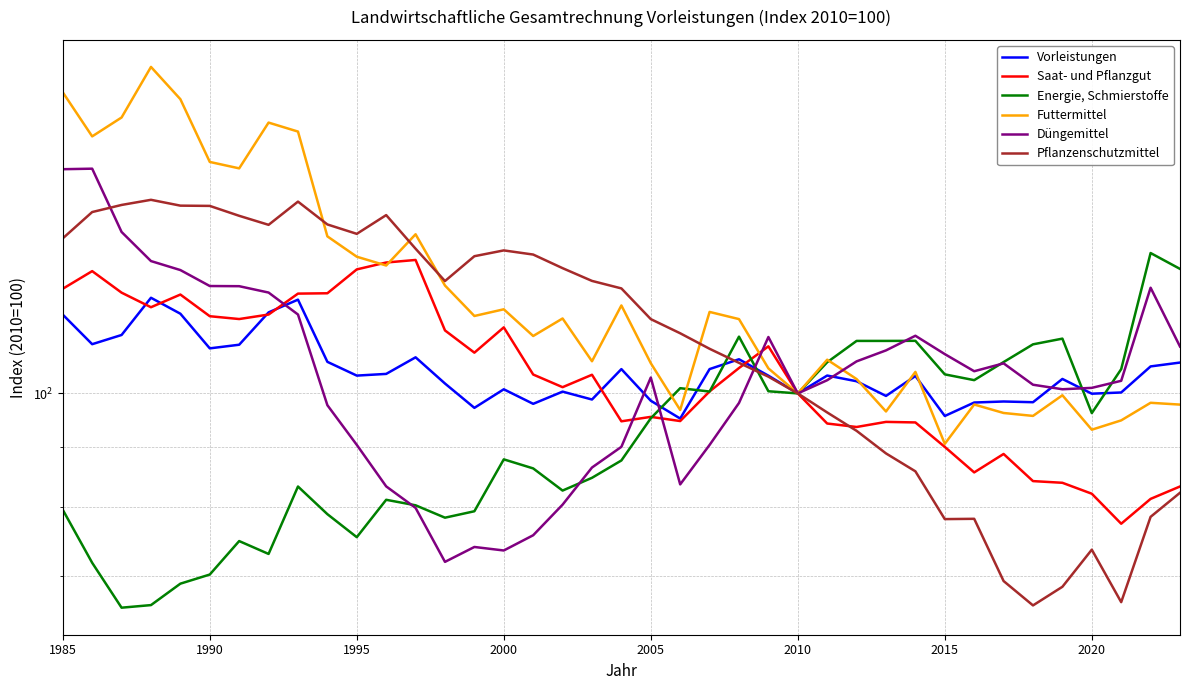

Is this an area chart (filled region under the line)?

No